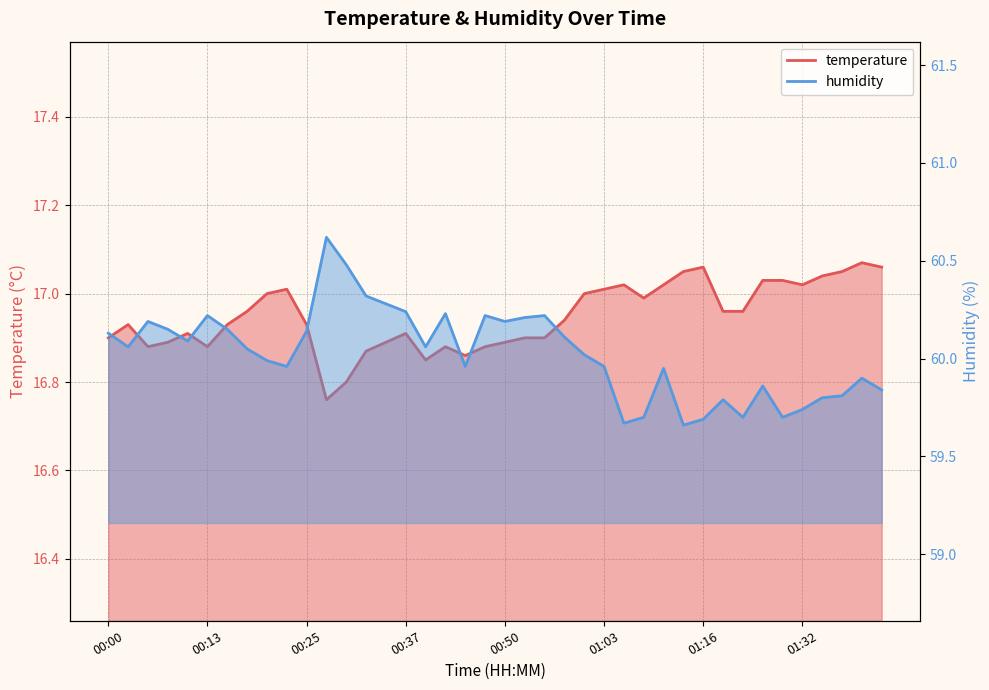

At which category is the sum across all series the highest?

00:27